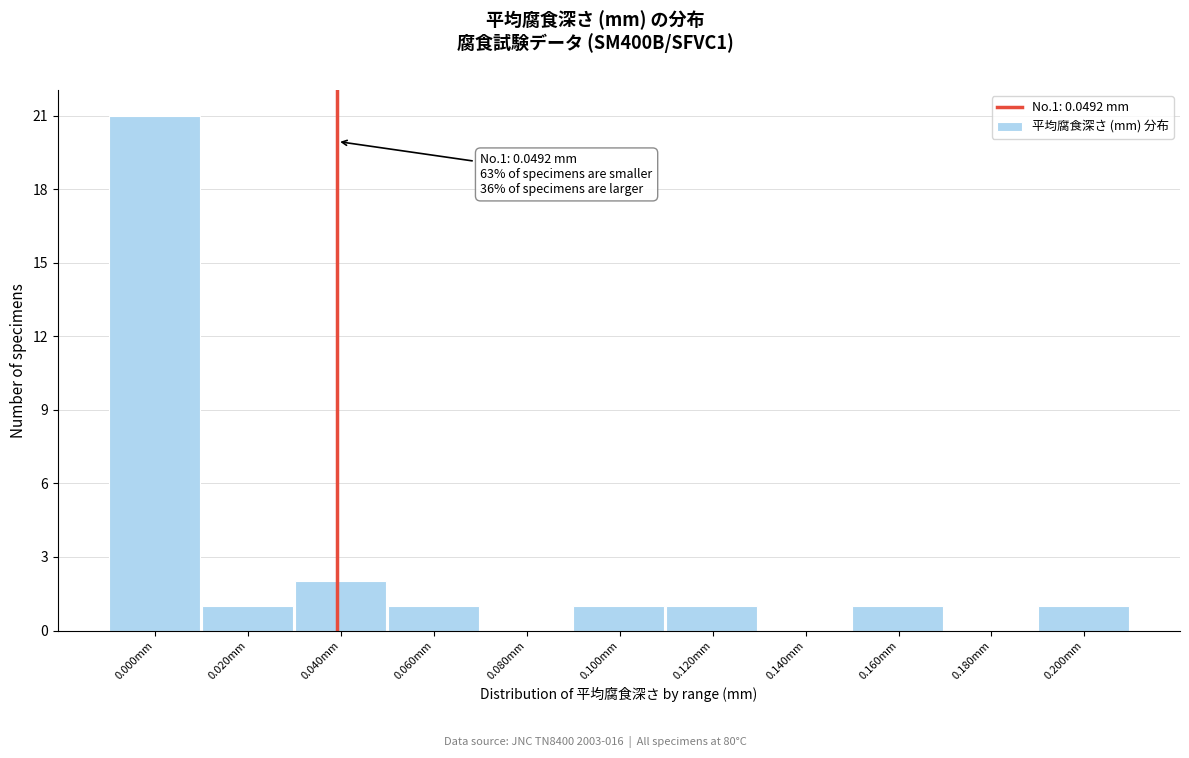

Reading left to right, extract all data points from this chart.

0.000mm=21	0.020mm=1	0.040mm=2	0.060mm=1	0.080mm=0	0.100mm=1	0.120mm=1	0.140mm=0	0.160mm=1	0.180mm=0	0.200mm=1